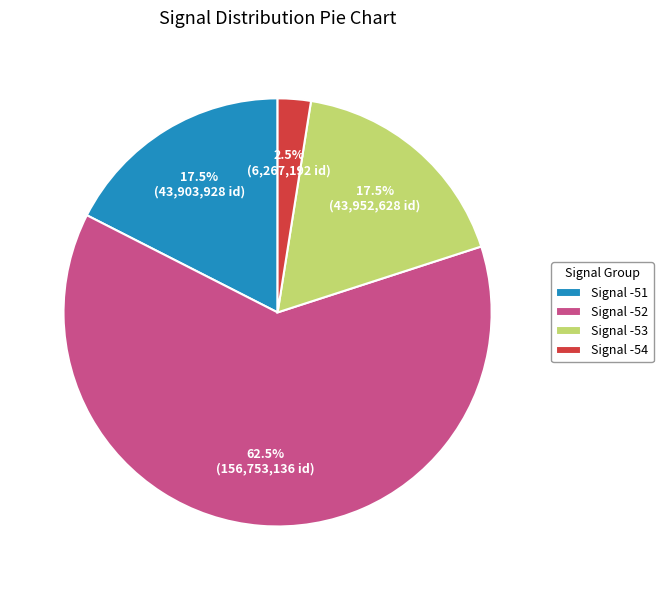

Which category has the biggest portion of the pie?

Signal -52